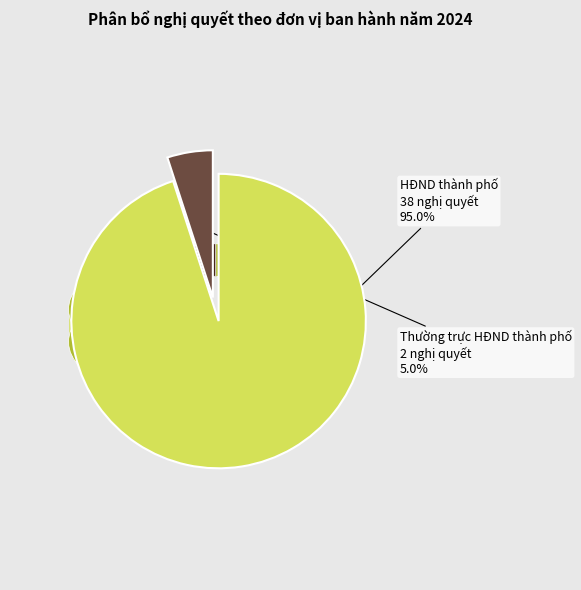

To the nearest percent, what portion does HĐND thành phố represent?

95%